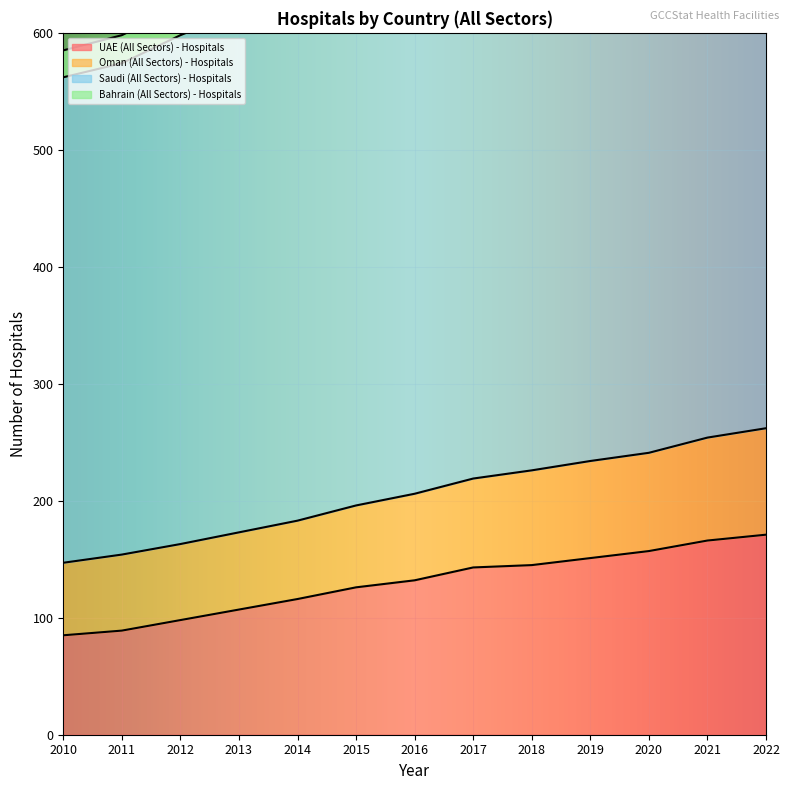

Reading left to right, extract all data points from this chart.

UAE (All Sectors) - Hospitals: 85	89	98	107	116	126	132	143	145	151	157	166	171
Oman (All Sectors) - Hospitals: 147	154	163	173	183	196	206	219	226	234	241	254	262
Saudi (All Sectors) - Hospitals: 562	574	598	618	636	658	676	706	720	732	745	751	755